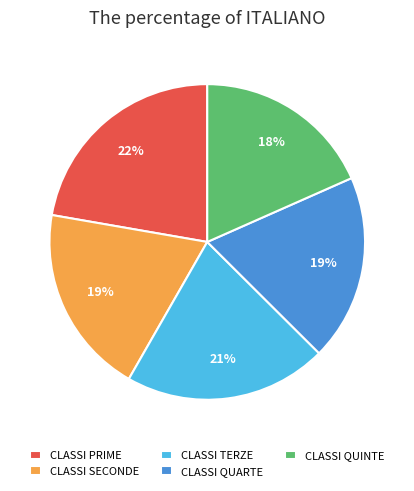

What is the largest slice in the pie chart?

CLASSI PRIME